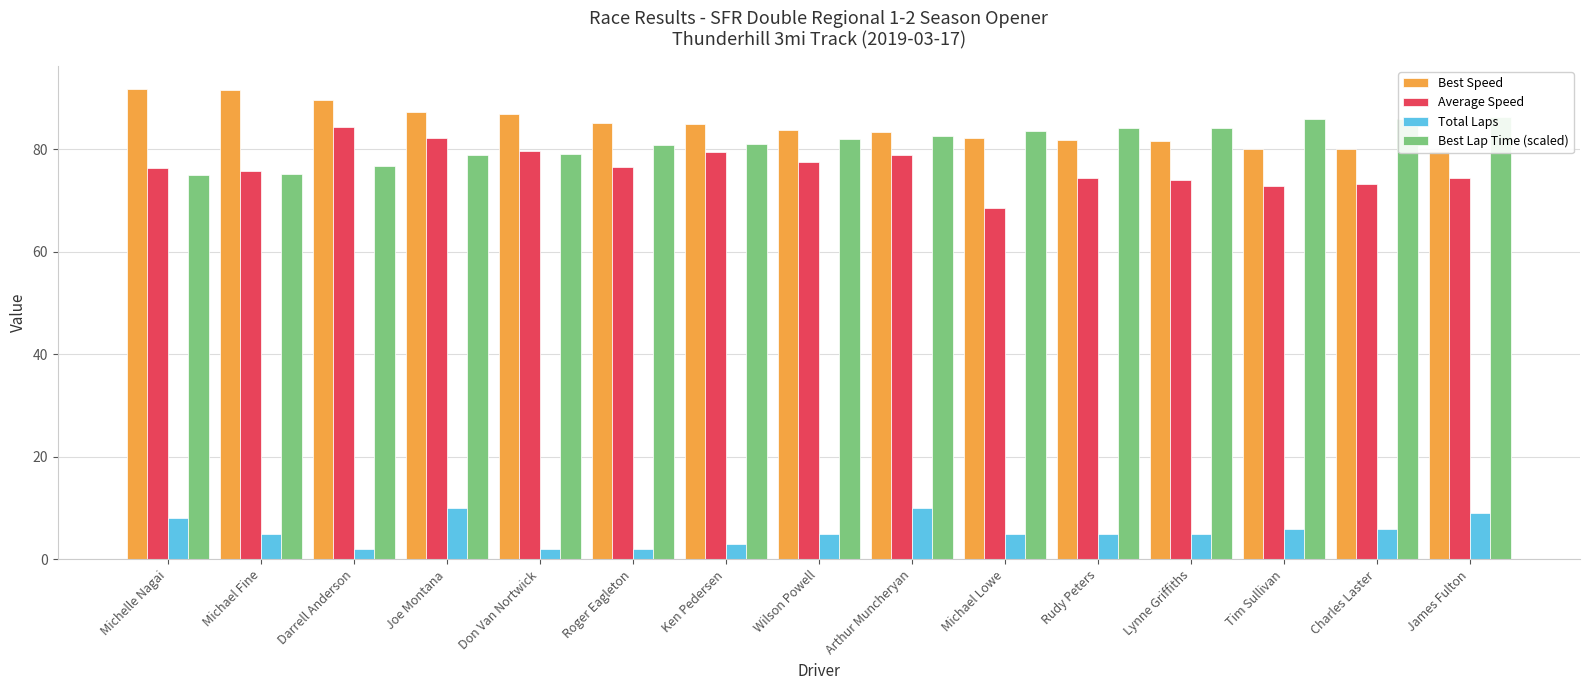

True or false: Best Speed has a value of 79.7 at James Fulton.

True